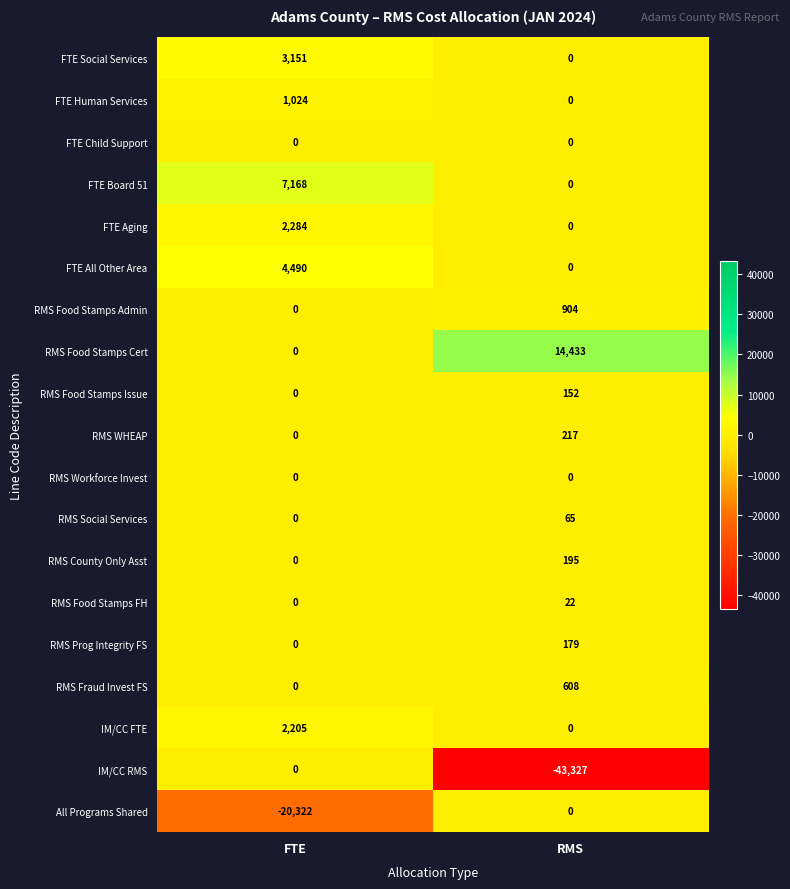

How many data points does each series have?

2